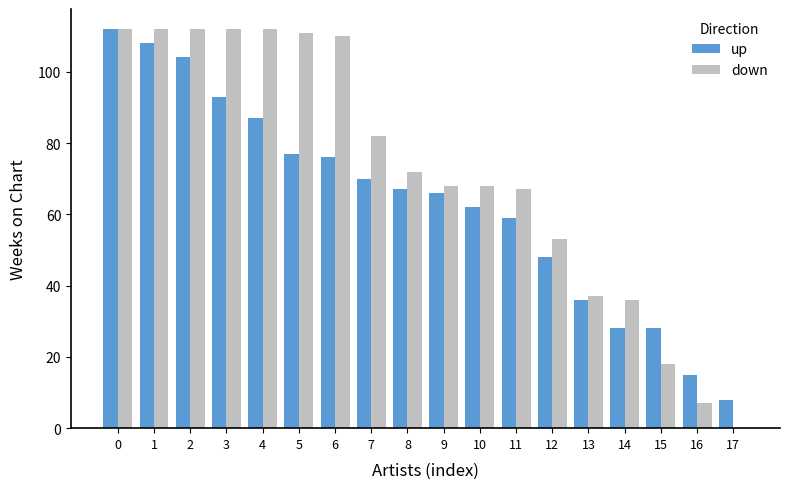

What are all the series names shown in the legend?

up, down